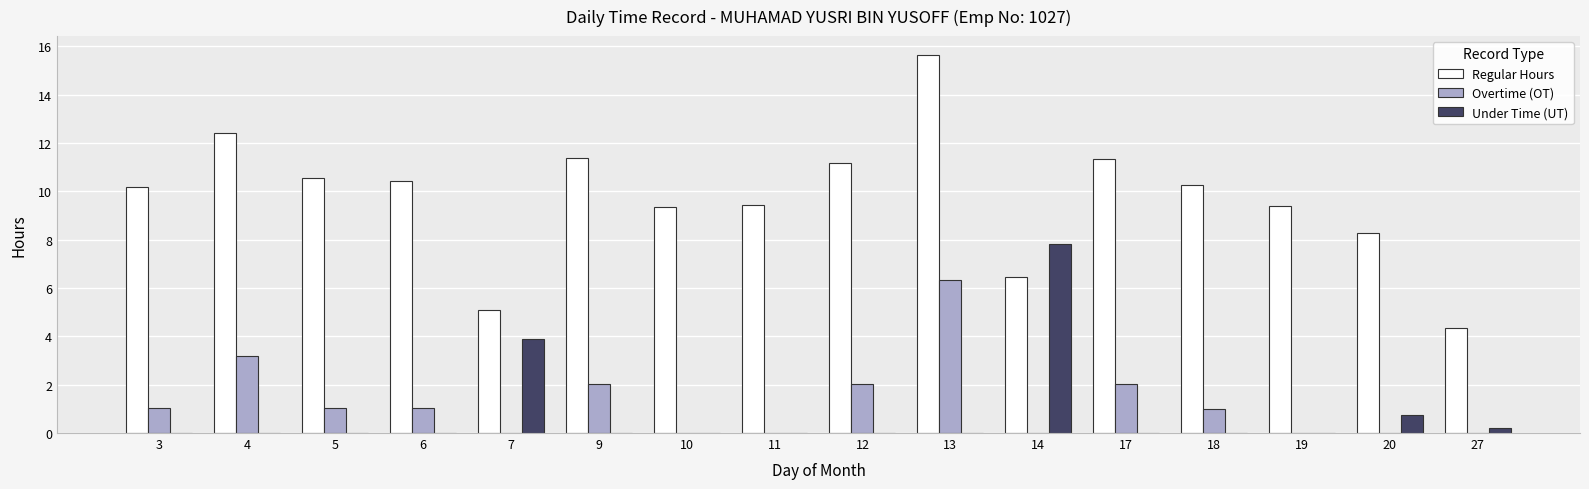

Which category has the highest value across all series?

13